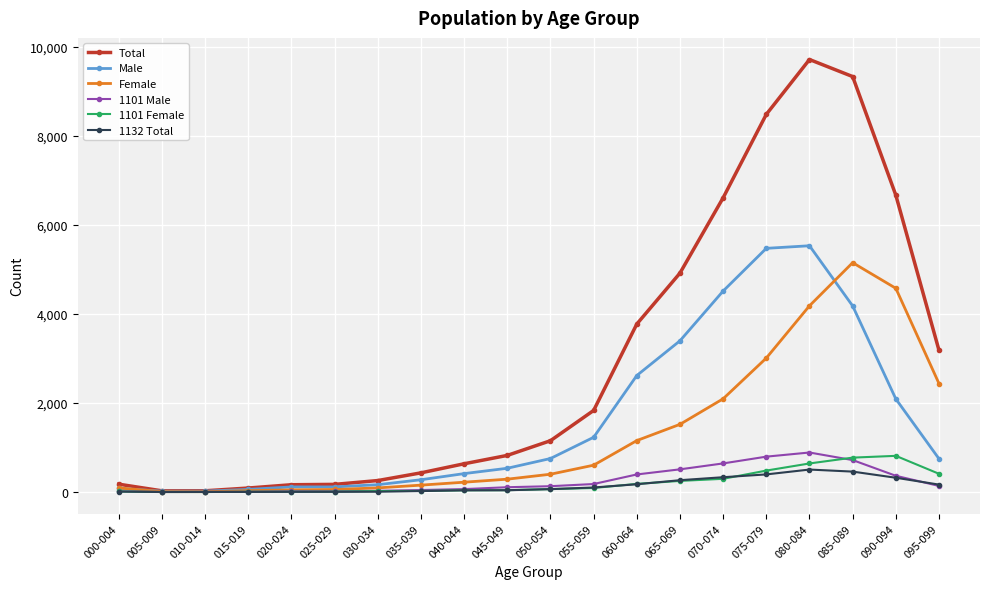

Which series has the largest total across all categories?

Total